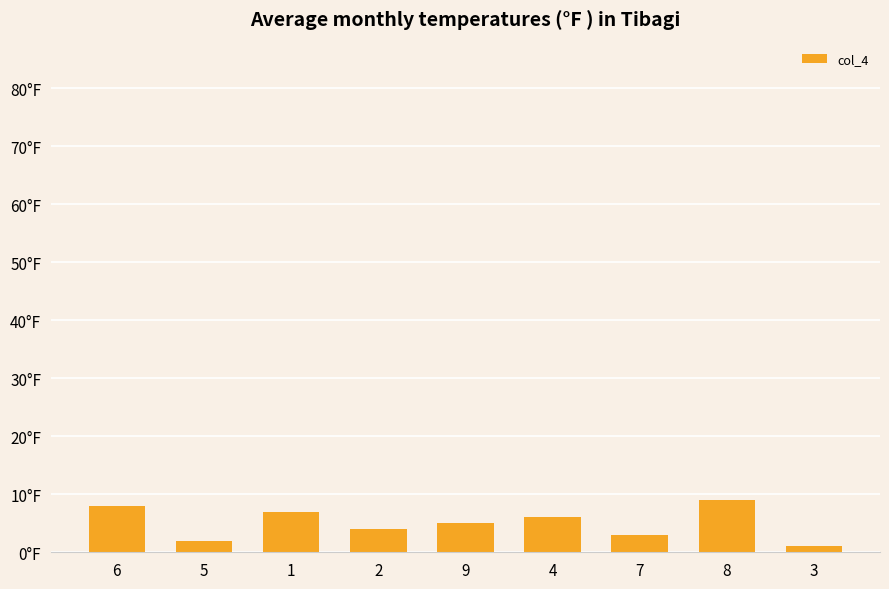

Reading left to right, list all the values displayed in this chart.

6=8	5=2	1=7	2=4	9=5	4=6	7=3	8=9	3=1